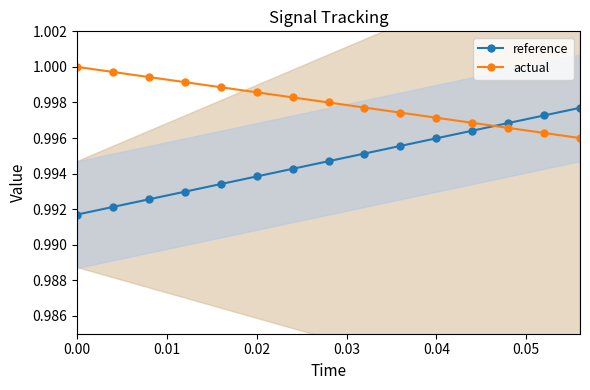

True or false: reference has more than 2 points higher than both neighbors.

False